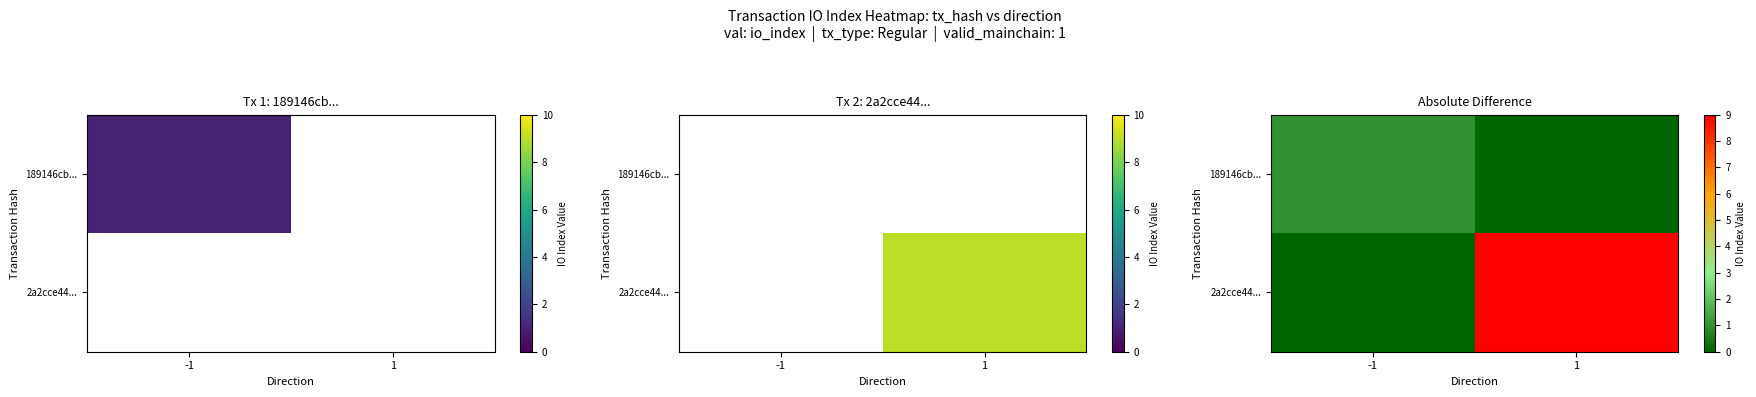

List the series in order of their overall mean, lowest first.

189146cb..., 2a2cce44...